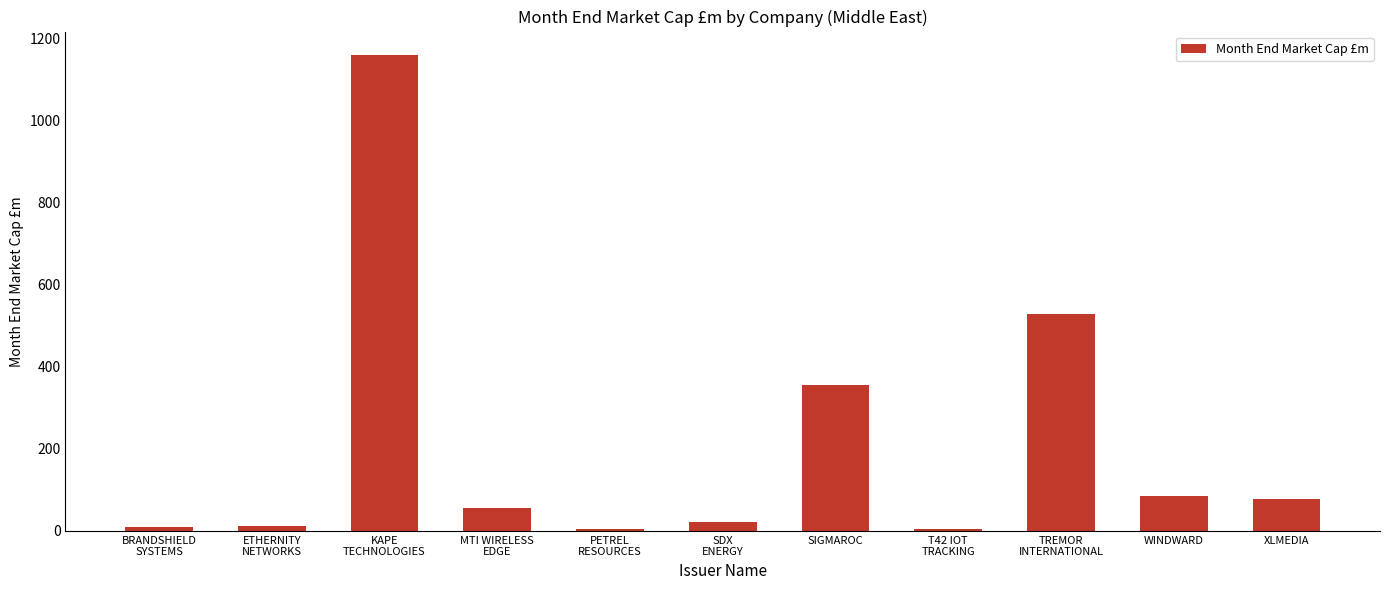

What is the ratio of the value at KAPE
TECHNOLOGIES to the value at SIGMAROC?

3.3